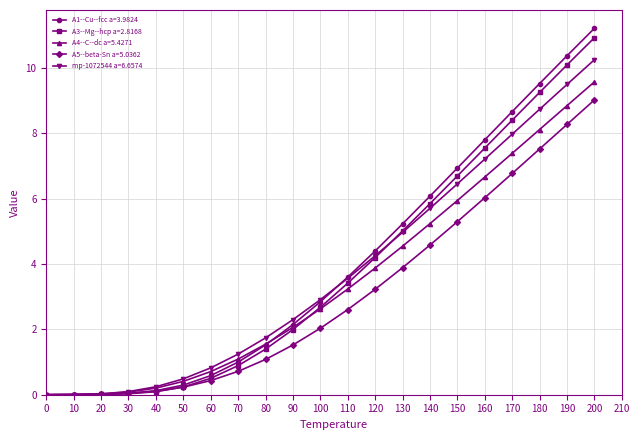

Which series has the largest range (max minus min)?

A1--Cu--fcc a=3.9824